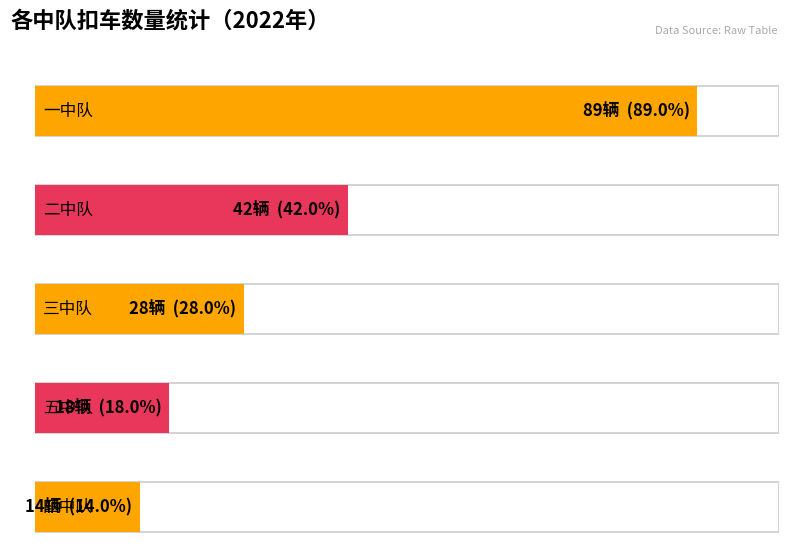

Between 三中队 and 二中队, which is larger?

二中队